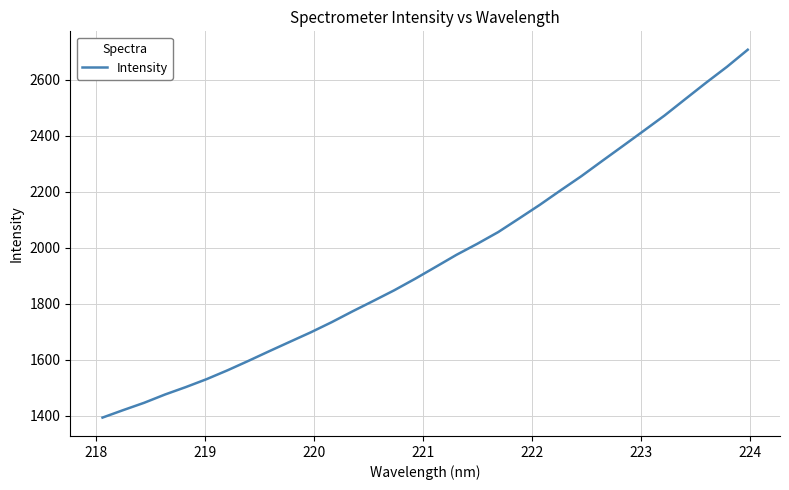

What is the smallest value displayed?

1394.1